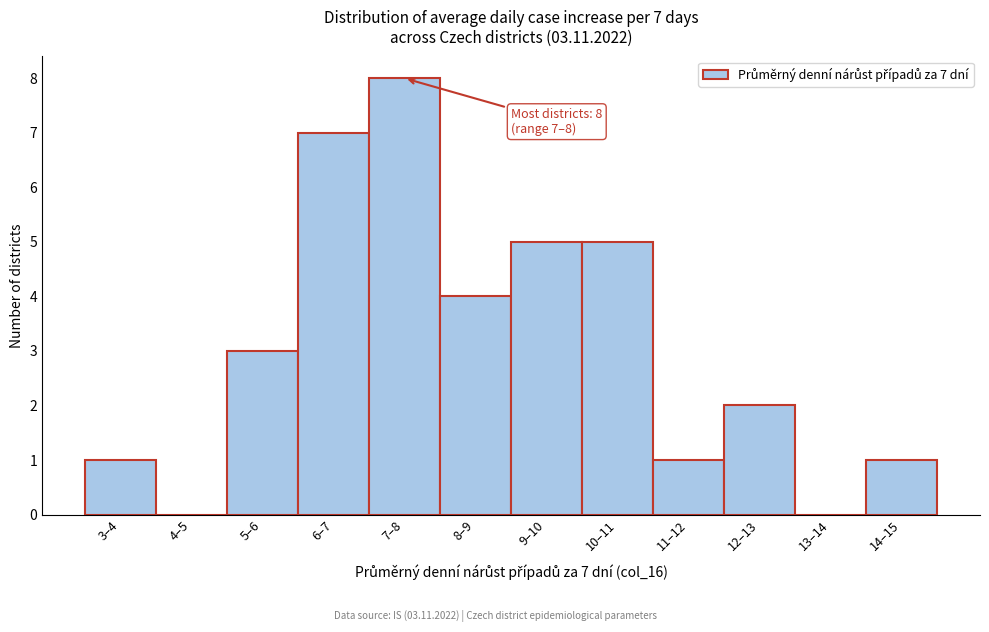

Reading right to left, extract all data points from this chart.

14–15=1	13–14=0	12–13=2	11–12=1	10–11=5	9–10=5	8–9=4	7–8=8	6–7=7	5–6=3	4–5=0	3–4=1